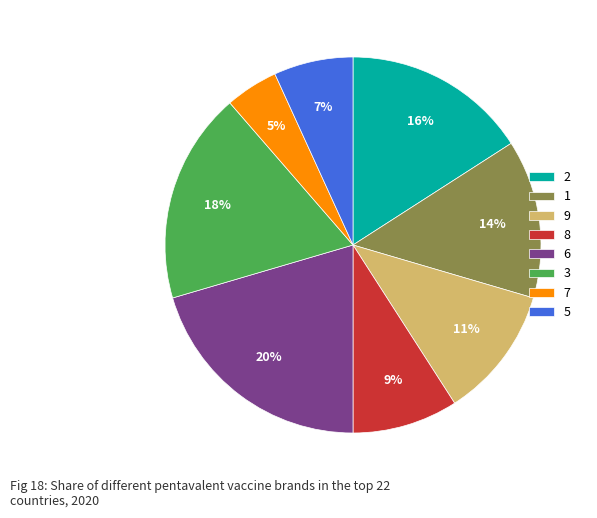

True or false: 9 accounts for 11% of the total.

True